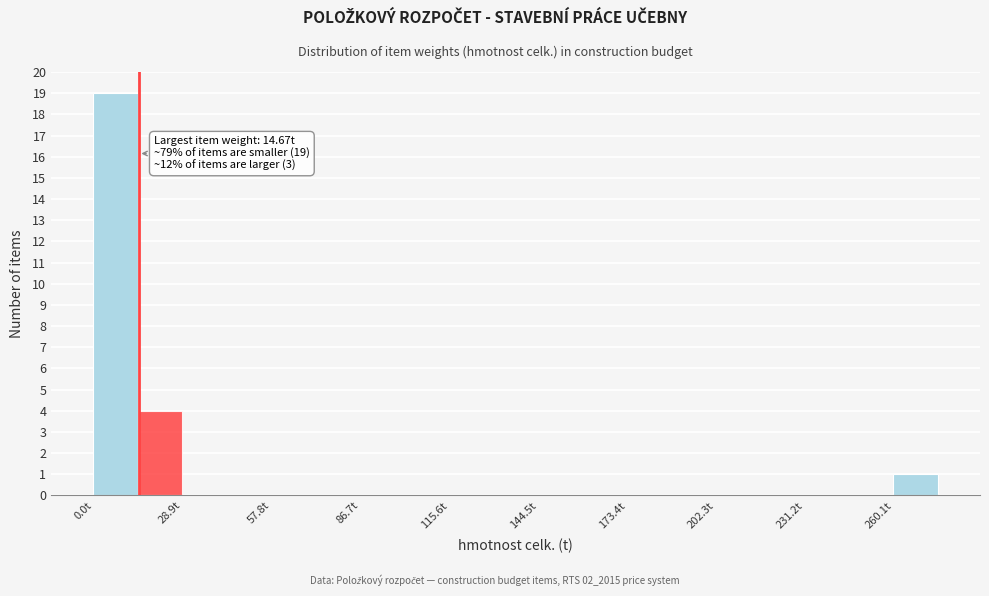

Around what value on the x-axis is the tallest bar? Give the approximate position of its centre, as read against the axis.

5